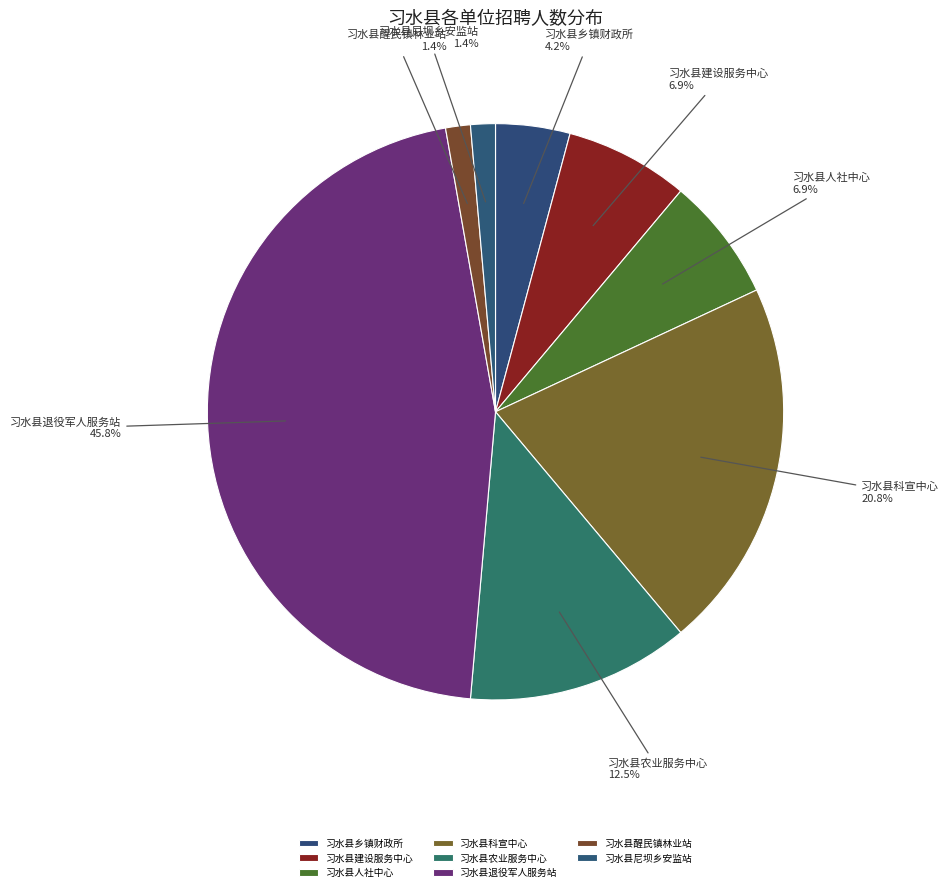

Count the number of slices in the pie.

8